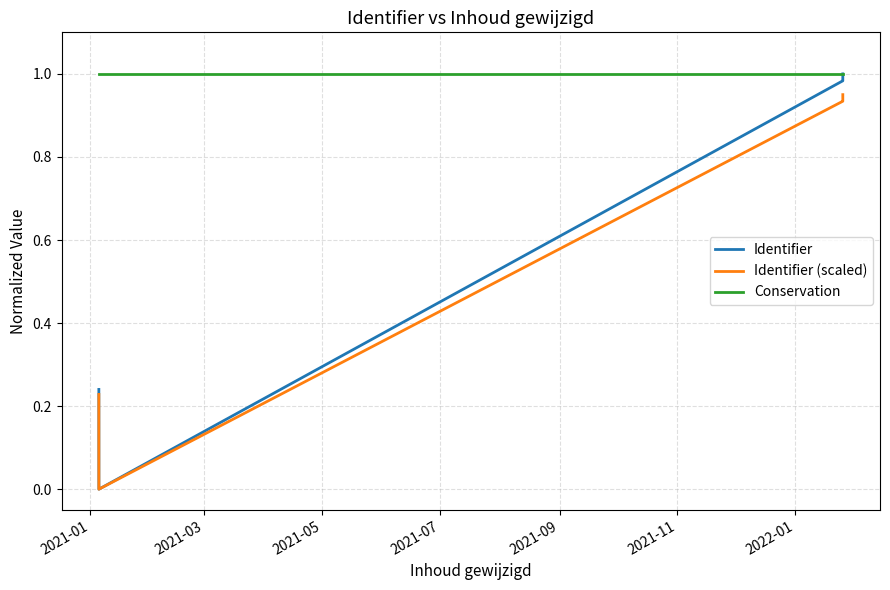

At which label is Conservation closest to 1?

2021-01